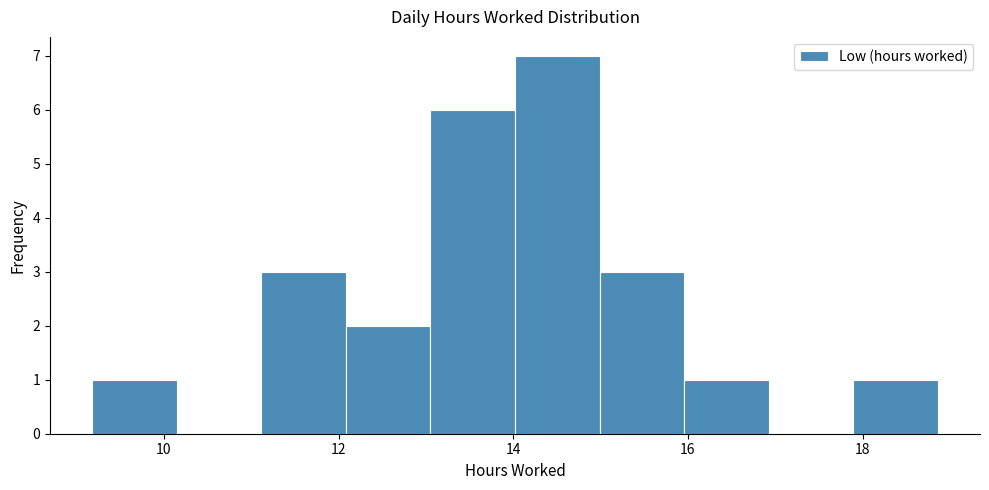

Reading left to right, list every bar in this chart as the range it spans on the x-axis followed by its height. Neither the bar edges nor the heights are printed on the chart, so give them approximately, as read against the axes.

9.2 to 10.2: 1
10.2 to 11.2: 0
11.2 to 12.0: 3
12.0 to 13.0: 2
13.0 to 14.0: 6
14.0 to 15.0: 7
15.0 to 16.0: 3
16.0 to 17.0: 1
17.0 to 17.8: 0
17.8 to 18.8: 1